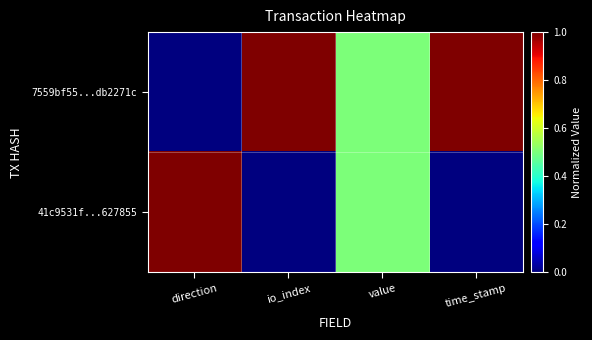

Which series has the largest total across all categories?

7559bf55...db2271c